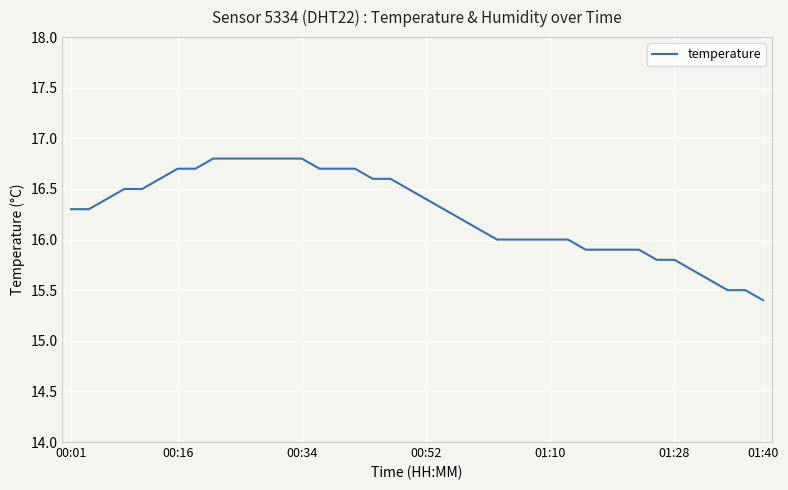

What is the greatest value displayed?

16.8